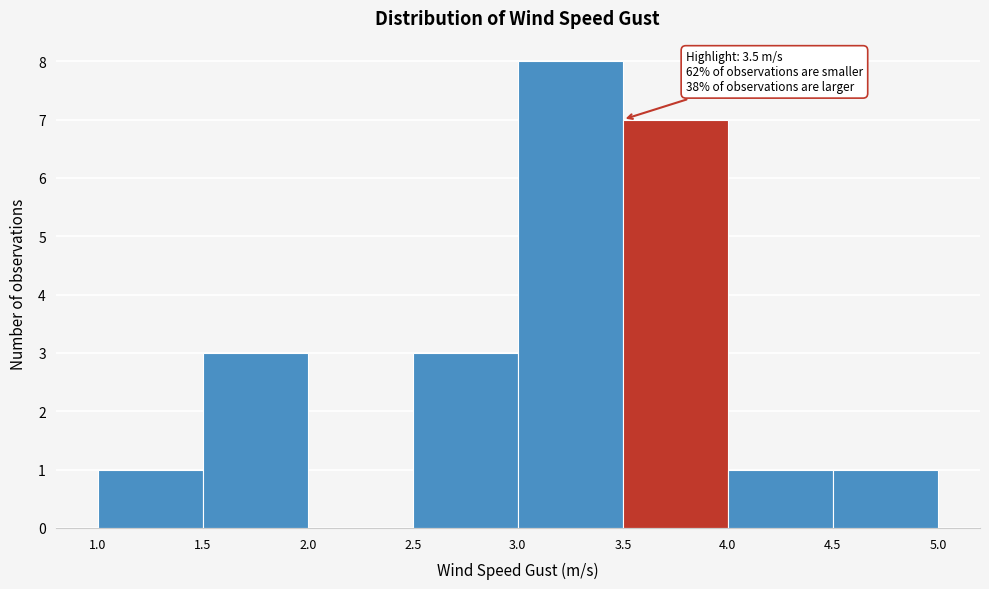

Which range on the x-axis has the tallest bar?

3.0 to 3.5